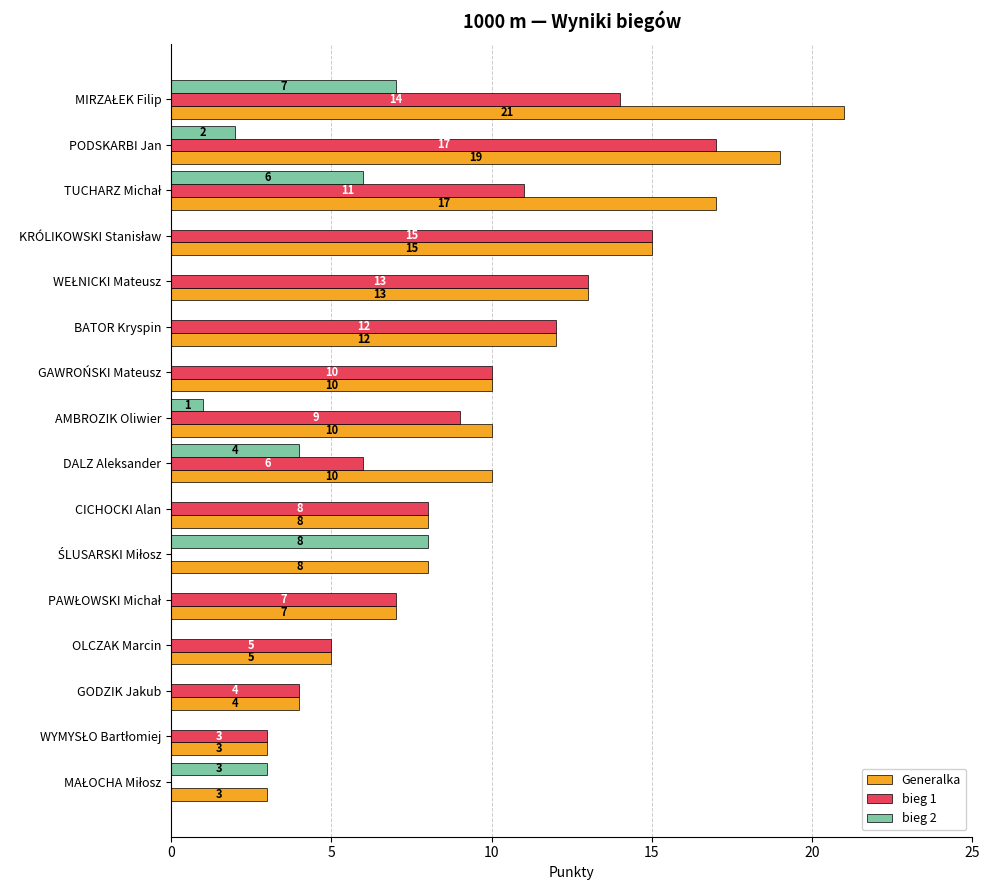

What is the sum of all Generalka values?

165